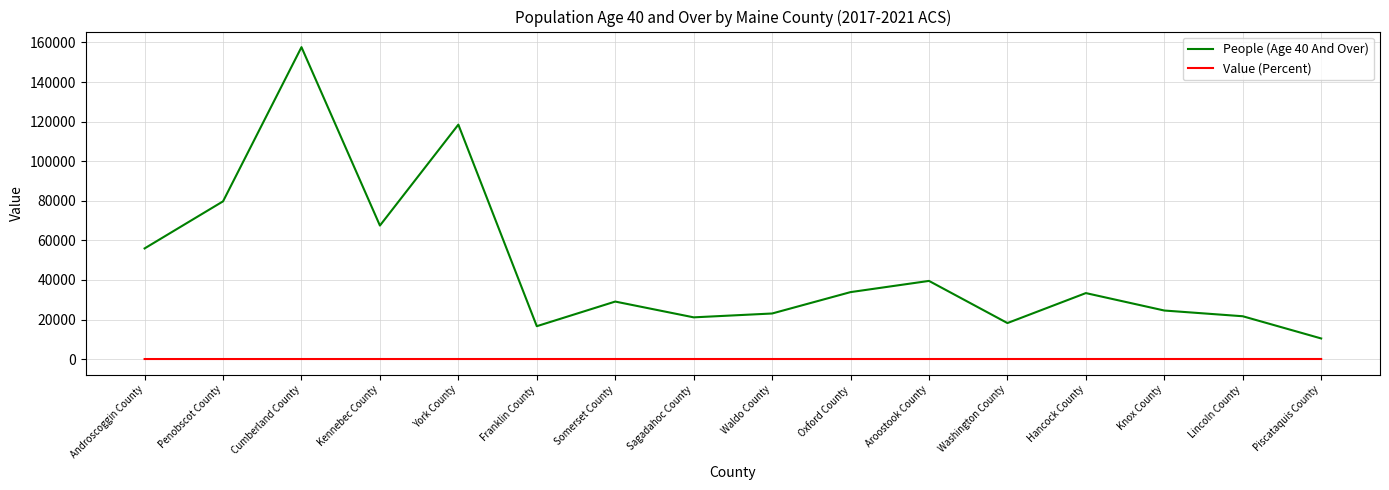

At which label does People (Age 40 And Over) reach its peak?

Cumberland County